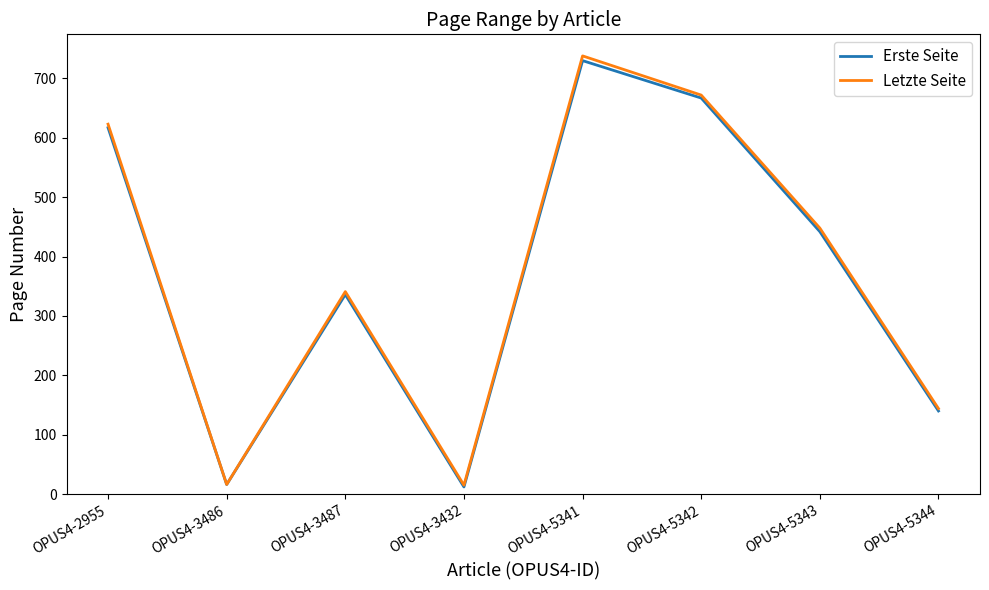

What are all the series names shown in the legend?

Erste Seite, Letzte Seite